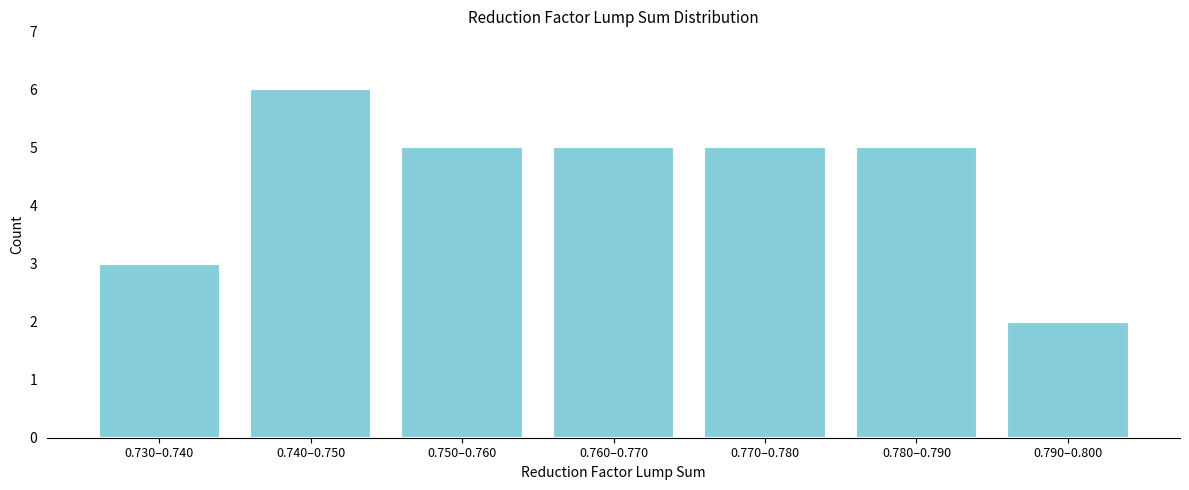

Reading right to left, what are all the values shown in this chart?

0.790–0.800=2	0.780–0.790=5	0.770–0.780=5	0.760–0.770=5	0.750–0.760=5	0.740–0.750=6	0.730–0.740=3